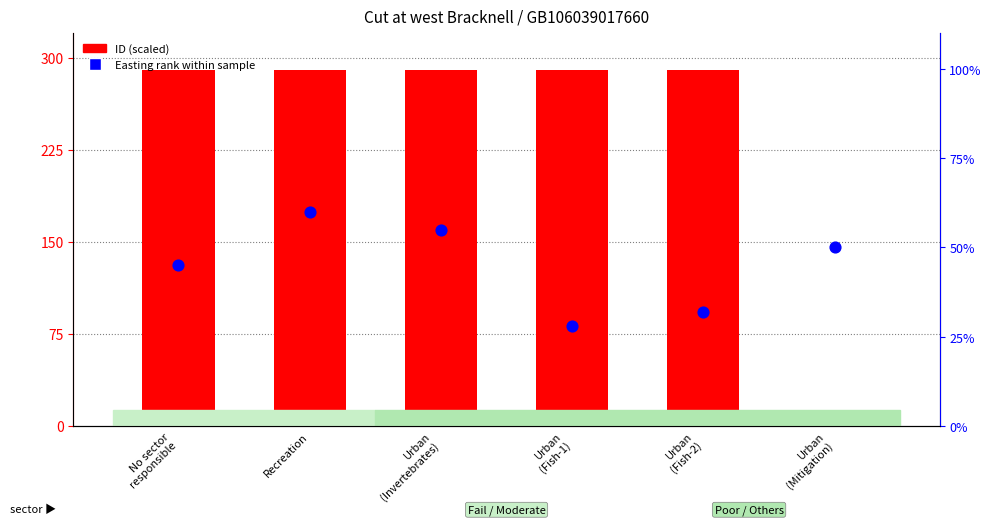

At which category is the sum across all series the highest?

Recreation